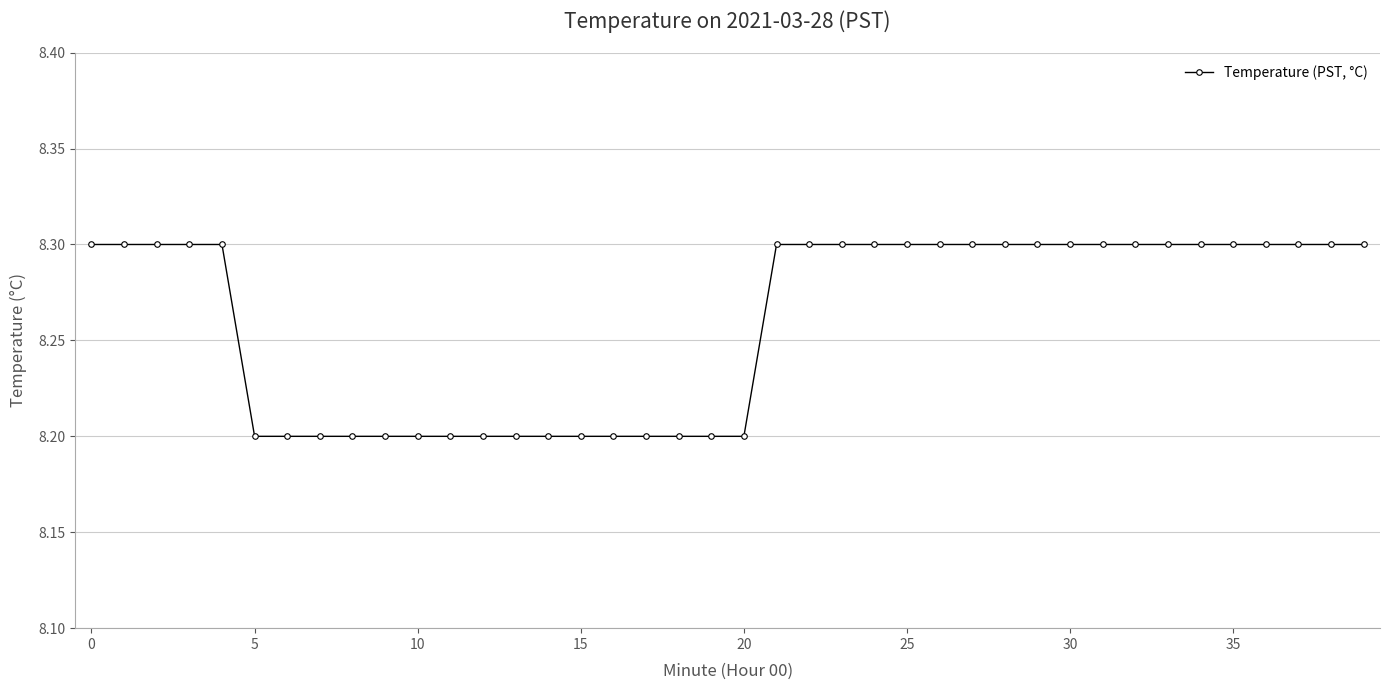

Count the values in the range 8 to 9.

40